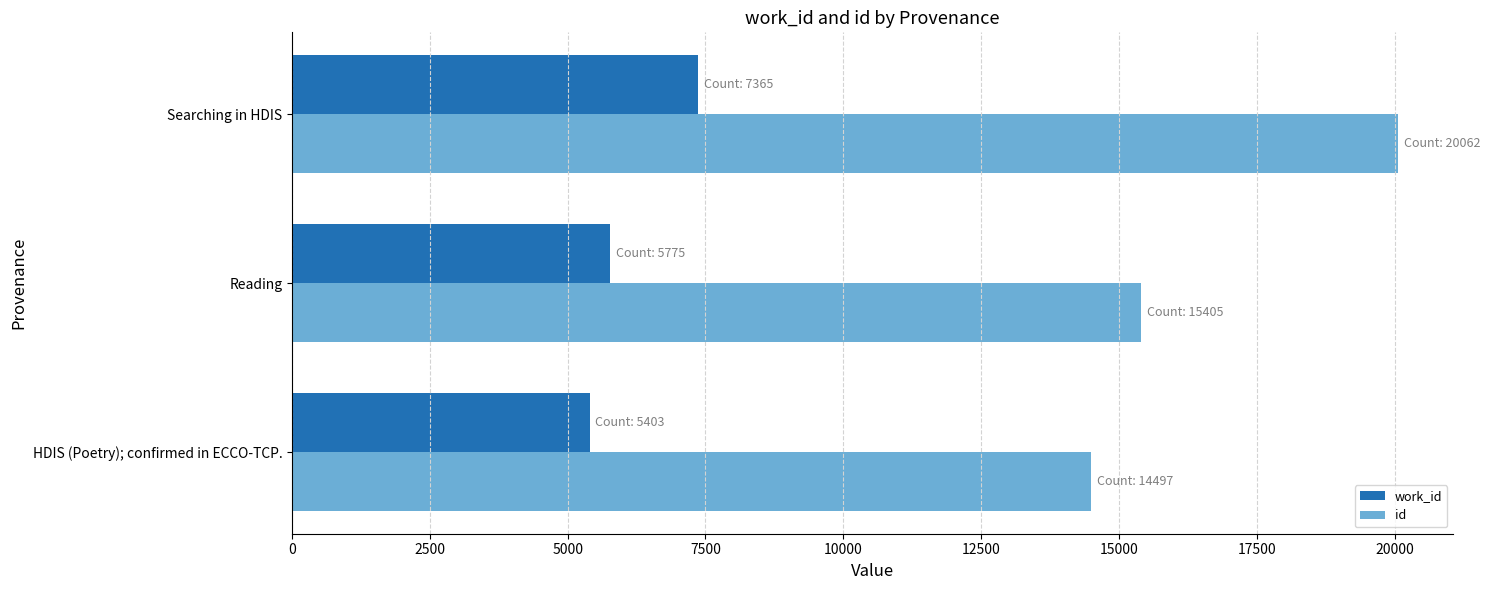

What is the average value of the id series?

16655